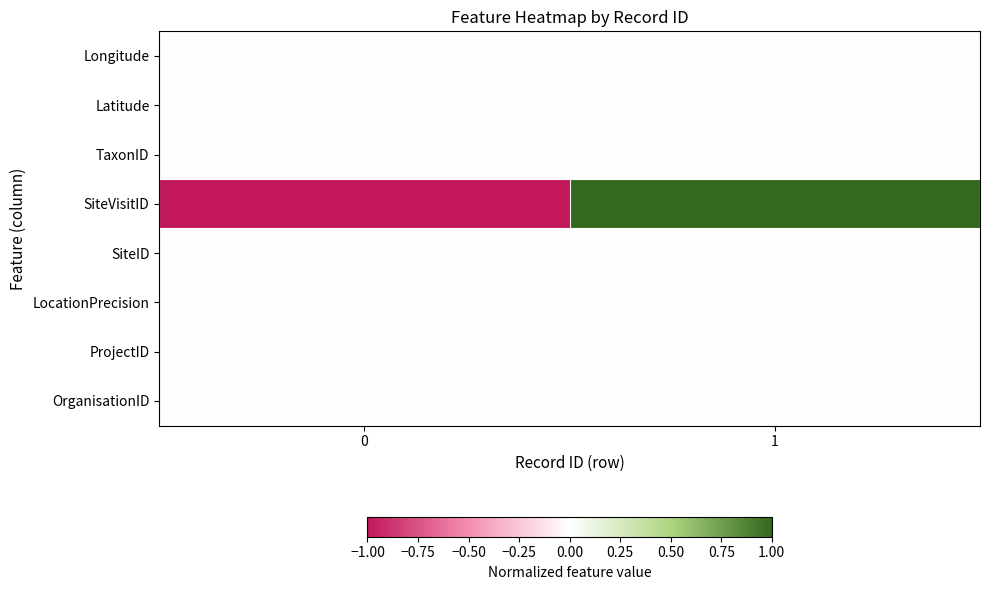

What is the difference between the highest and lowest values at 1?

1.0